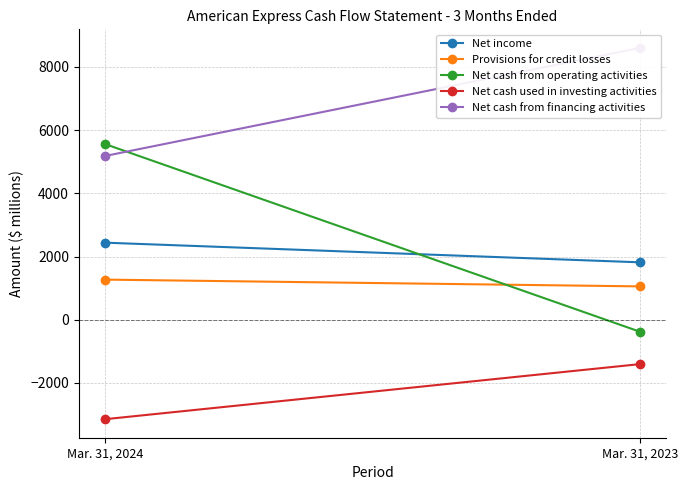

List the series in order of their peak value, highest first.

Net cash from financing activities, Net cash from operating activities, Net income, Provisions for credit losses, Net cash used in investing activities